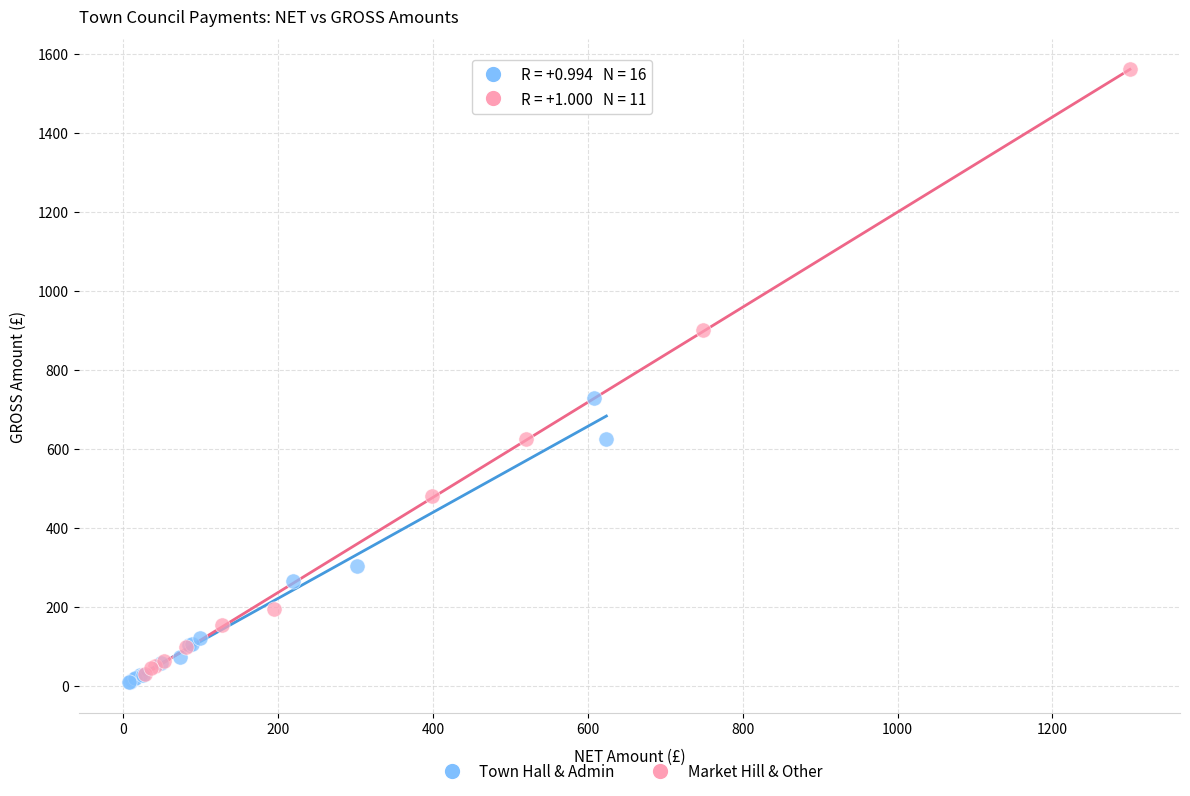

Which series has the largest Y range (max minus min)?

Market Hill & Other